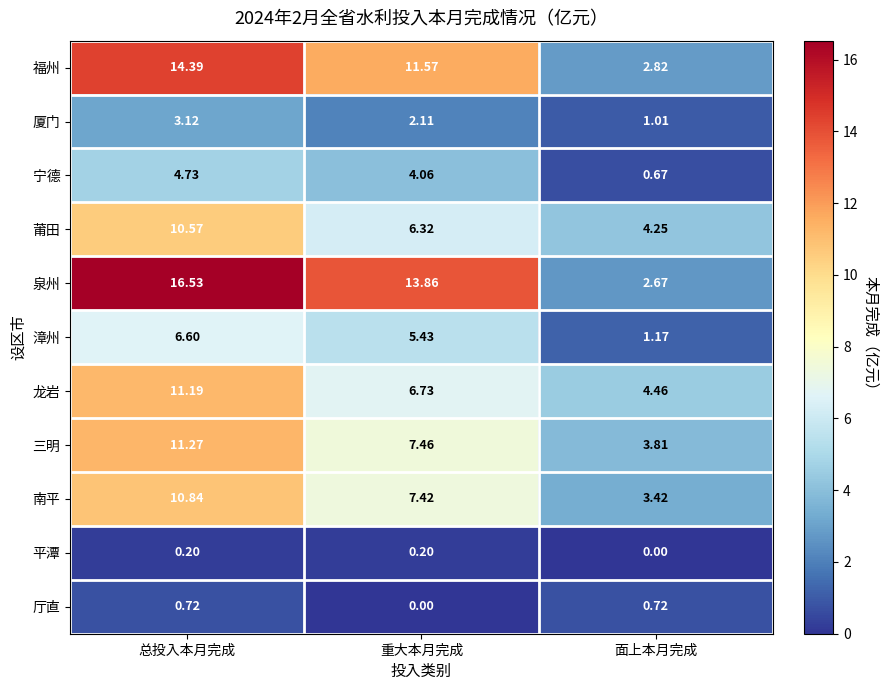

Rank the series by their maximum value, from lowest to highest.

平潭, 厅直, 厦门, 宁德, 漳州, 莆田, 南平, 龙岩, 三明, 福州, 泉州